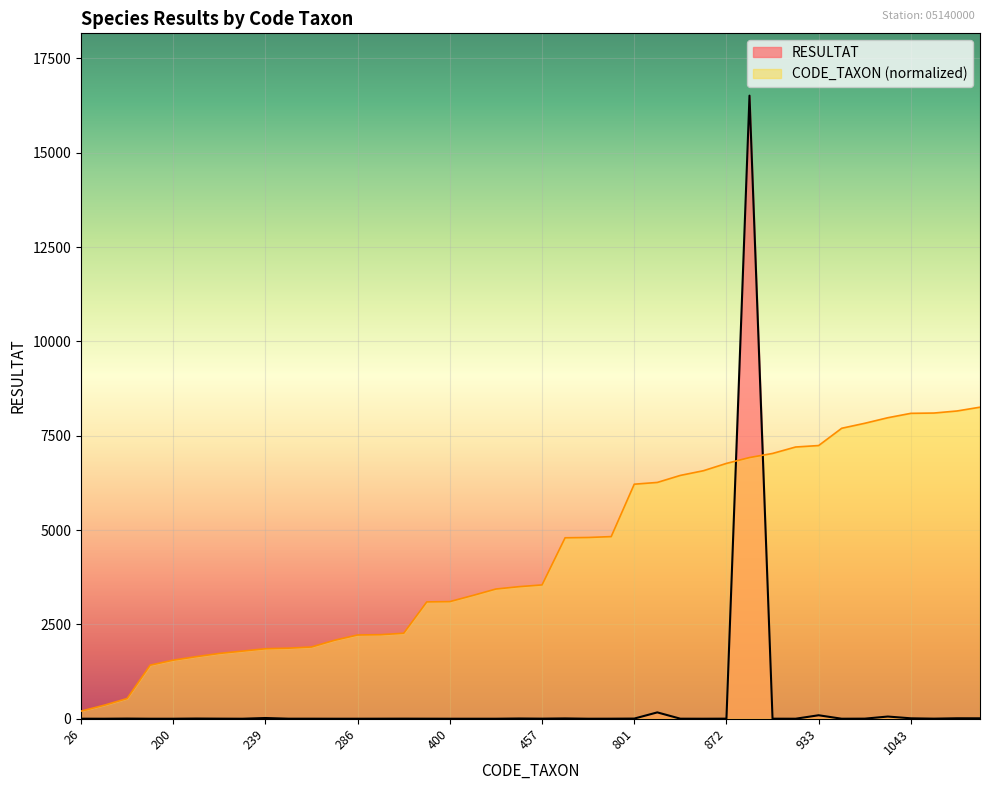

What are all the series names shown in the legend?

RESULTAT, CODE_TAXON (normalized)